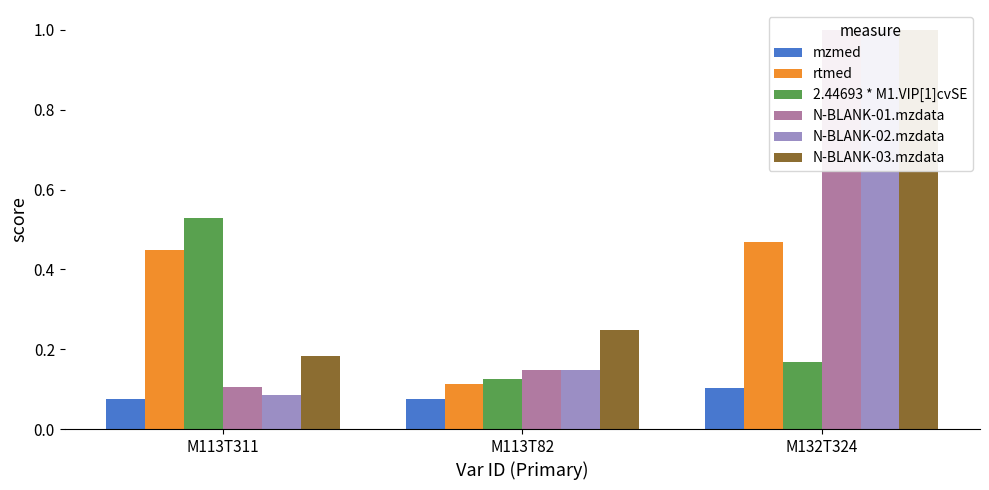

Between M132T324 and M113T311, which is larger?

M132T324